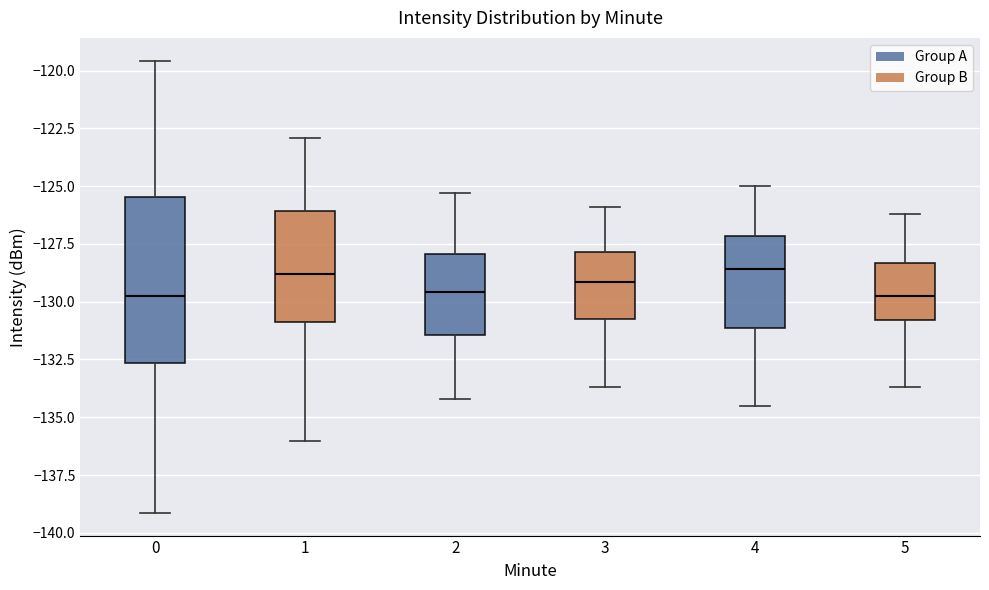

Reading left to right, transcribe this box plot: for each box, give where its median line is, the range the box spans, and where its two whiskers end, as read against the y-axis. The values are not printed on the chart, so give them approximately, as read against the axis.

0: median -130.0, box -132.5 to -125.5, whiskers -139.0 to -119.5
1: median -129.0, box -131.0 to -126.0, whiskers -136.0 to -123.0
2: median -129.5, box -131.5 to -128.0, whiskers -134.0 to -125.5
3: median -129.0, box -130.5 to -128.0, whiskers -133.5 to -126.0
4: median -128.5, box -131.0 to -127.0, whiskers -134.5 to -125.0
5: median -129.5, box -131.0 to -128.5, whiskers -133.5 to -126.0